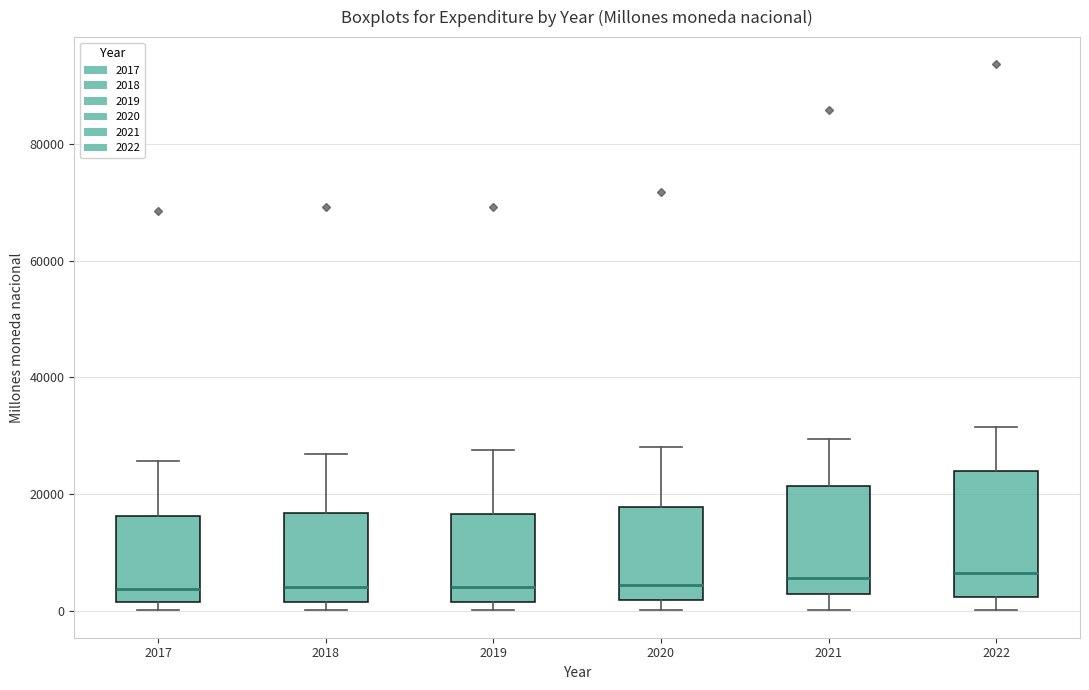

Which box is the tallest, from its lower edge to its upper edge?

2022